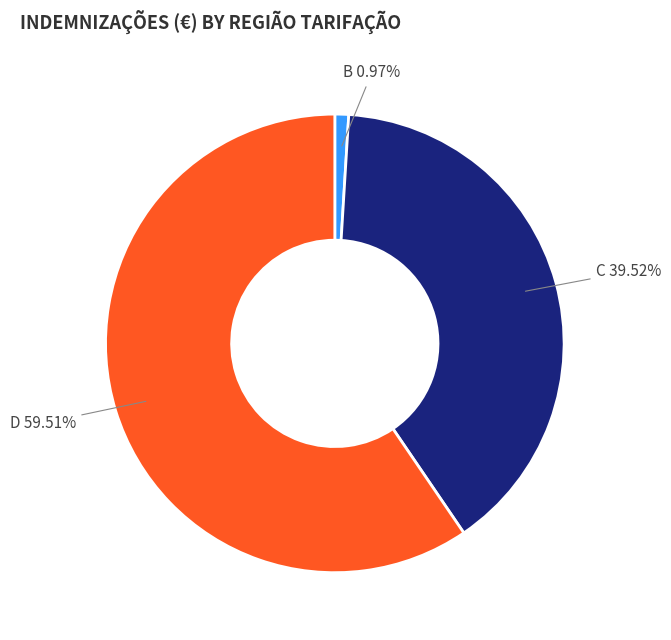

What is the smallest slice in the pie chart?

B